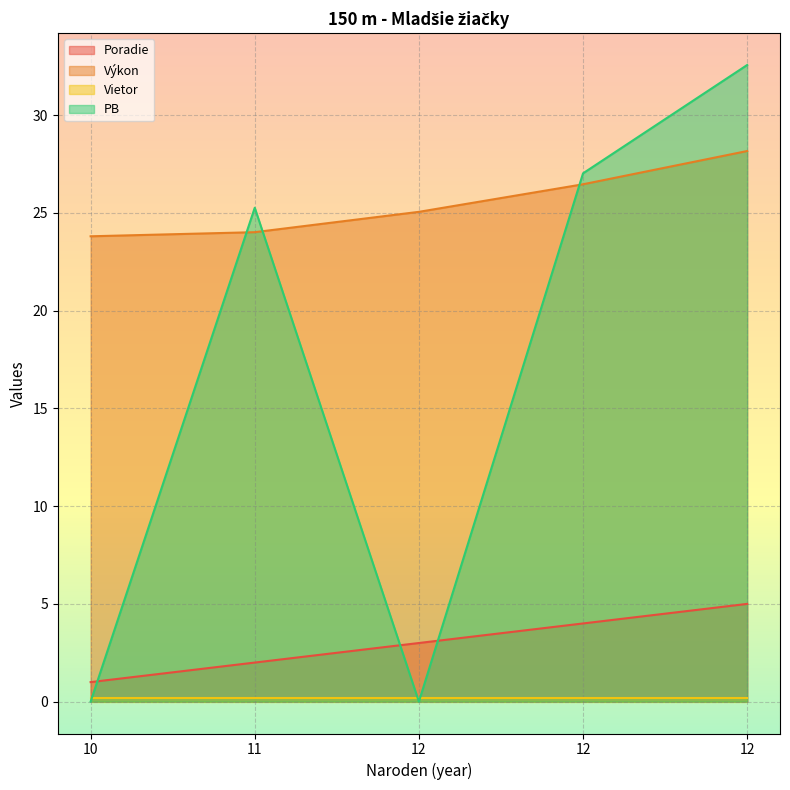

Which label corresponds to the smallest value in the chart?

10